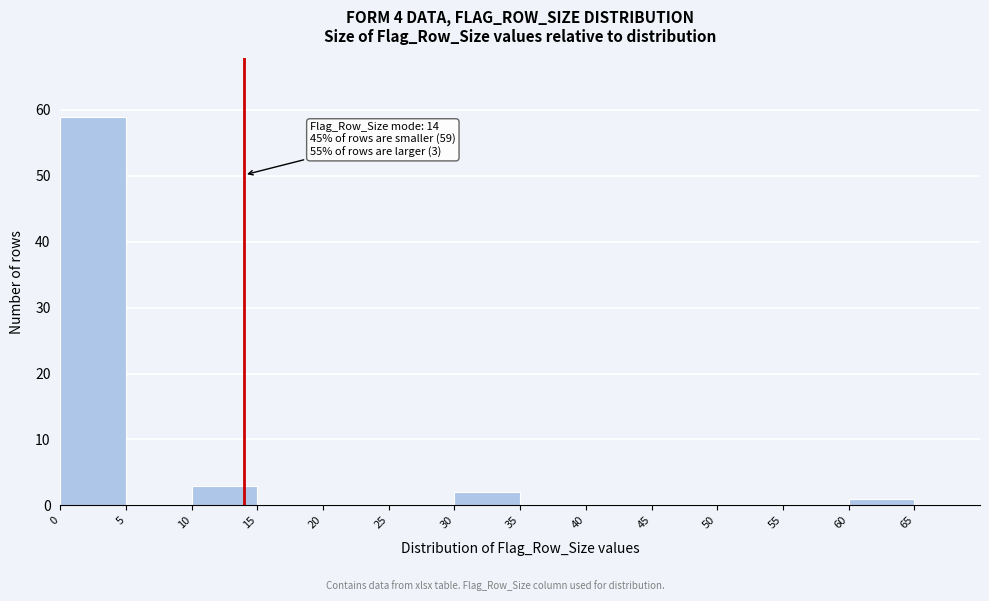

Over which range of the x-axis is the bar tallest?

0 to 5